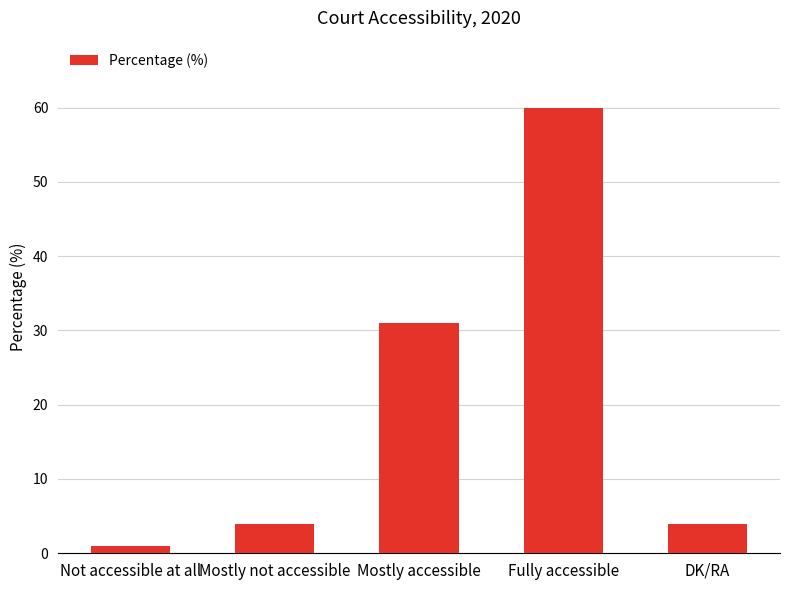

Which category has the lowest value across all series?

Not accessible at all